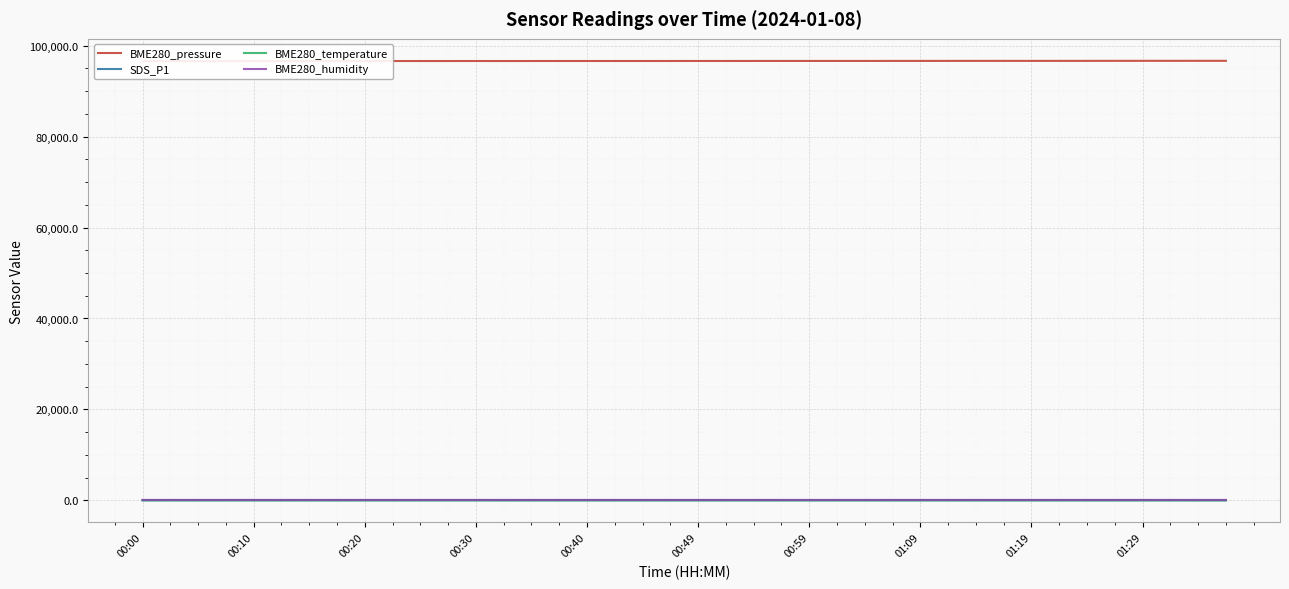

What are all the series names shown in the legend?

BME280_pressure, SDS_P1, BME280_temperature, BME280_humidity